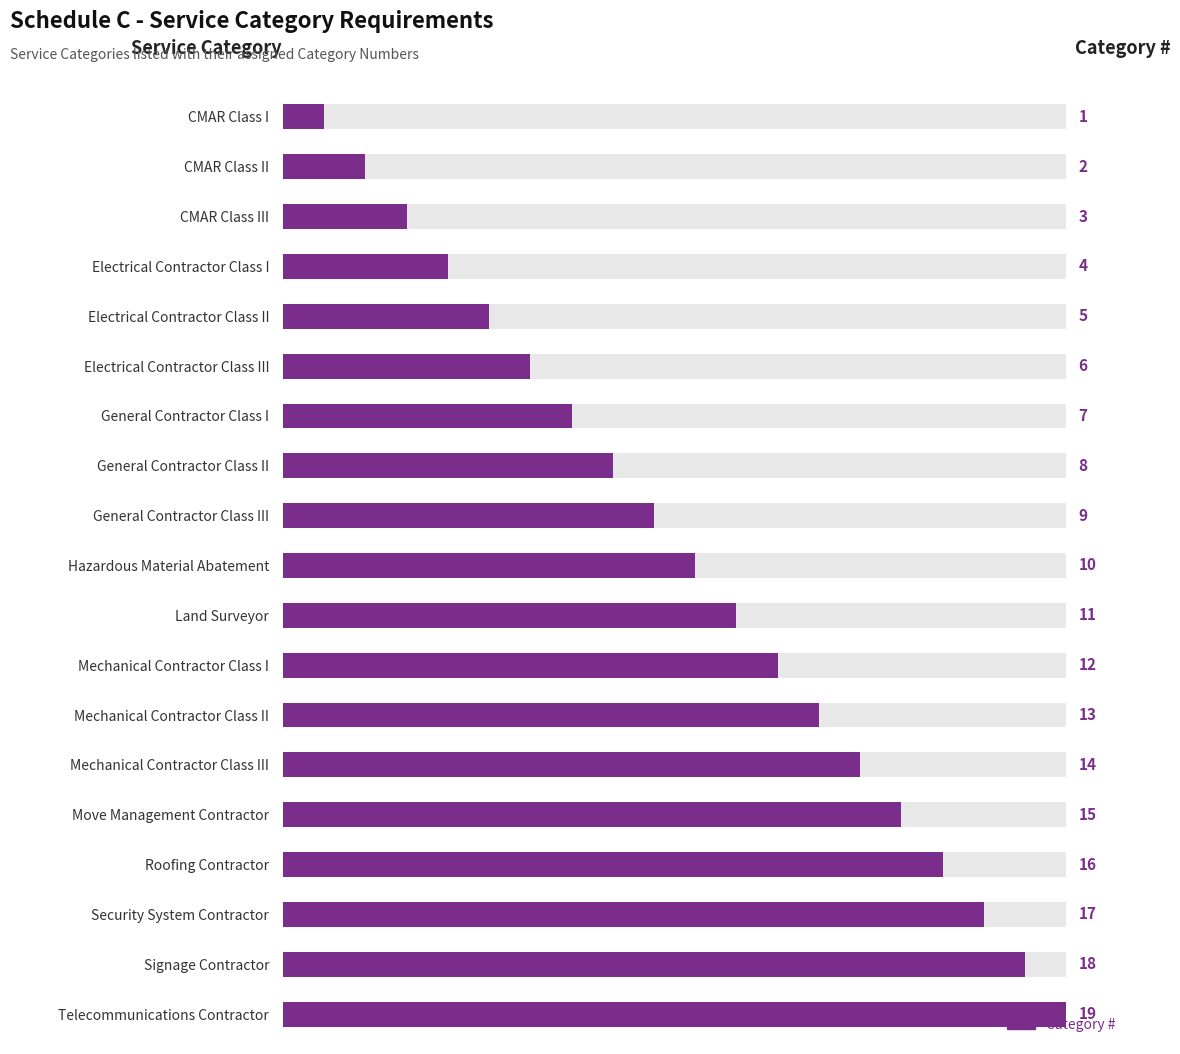

Reading right to left, extract all data points from this chart.

19	18	17	16	15	14	13	12	11	10	9	8	7	6	5	4	3	2	1